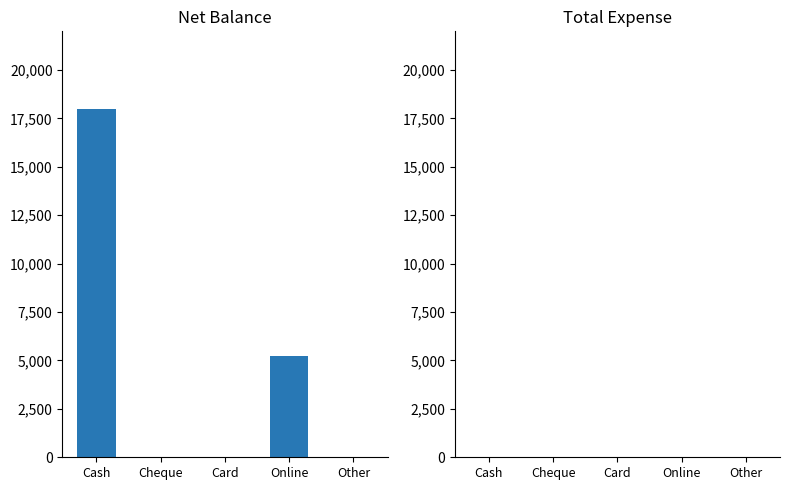

What is the sum of the values at Other and Online?

5250